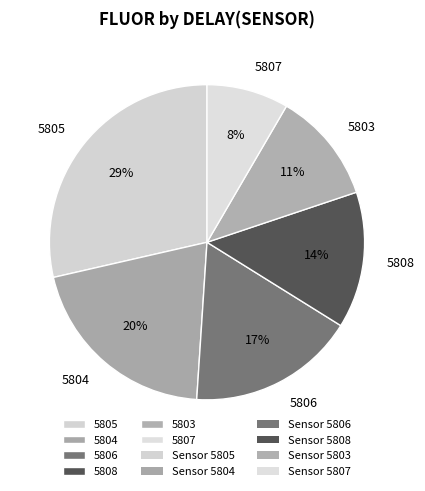

Rank the categories by value from highest to lowest.

5805, 5804, 5806, 5808, 5803, 5807